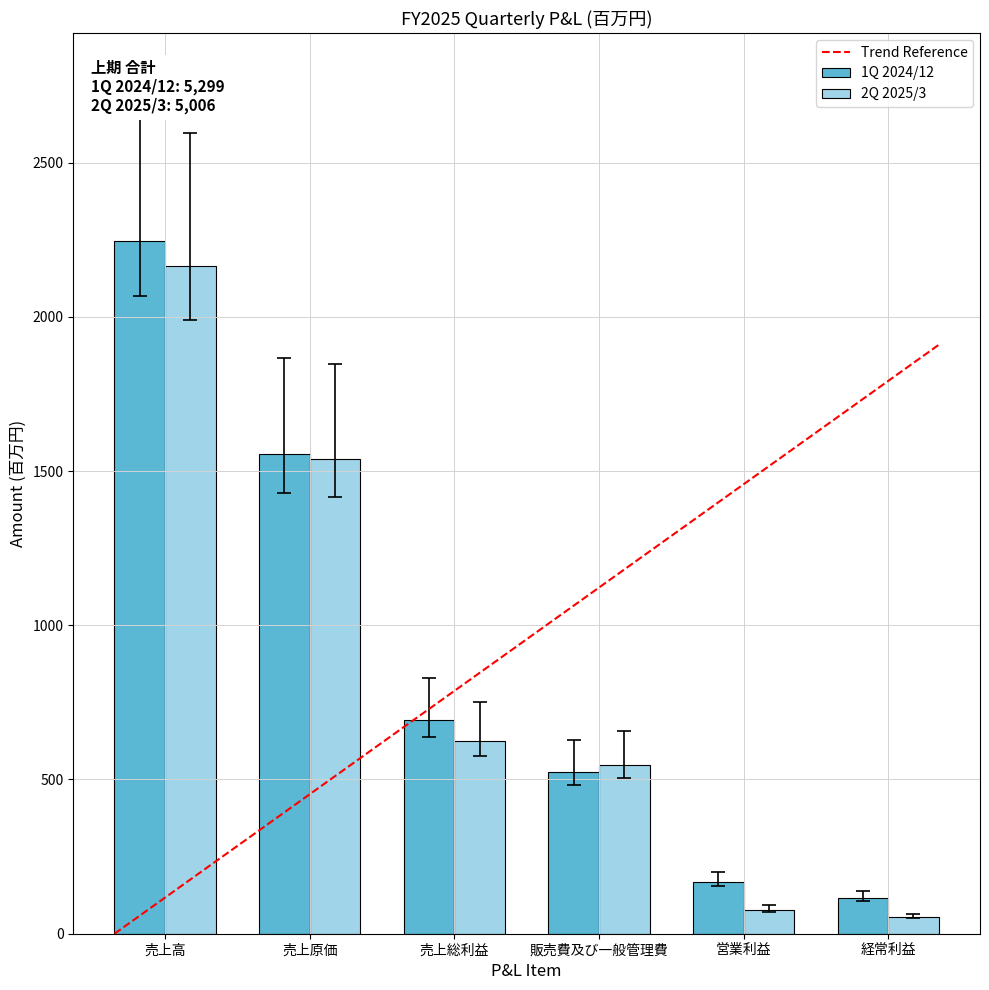

Are the bars horizontal?

No